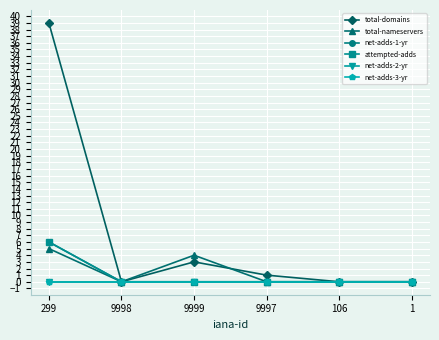

Which category has the lowest value in the attempted-adds series?

9998